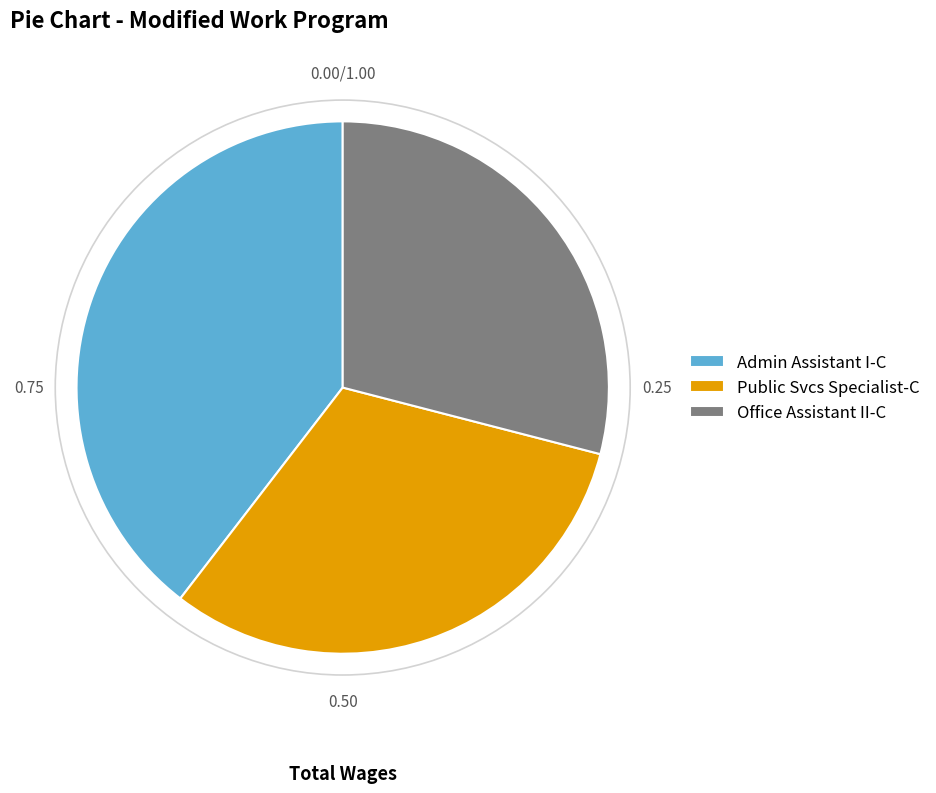

Which category has the biggest portion of the pie?

Admin Assistant I-C